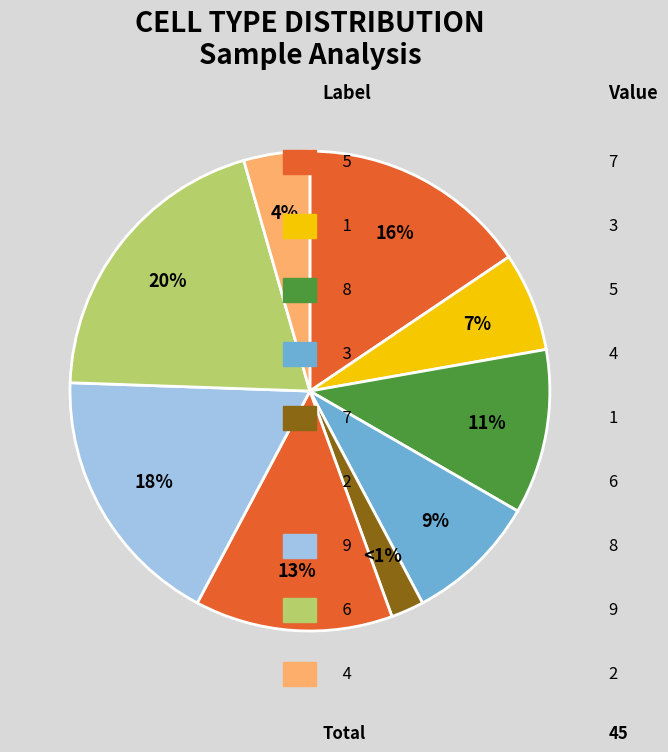

Combined, do 8 and 6 account for over 50%?

No